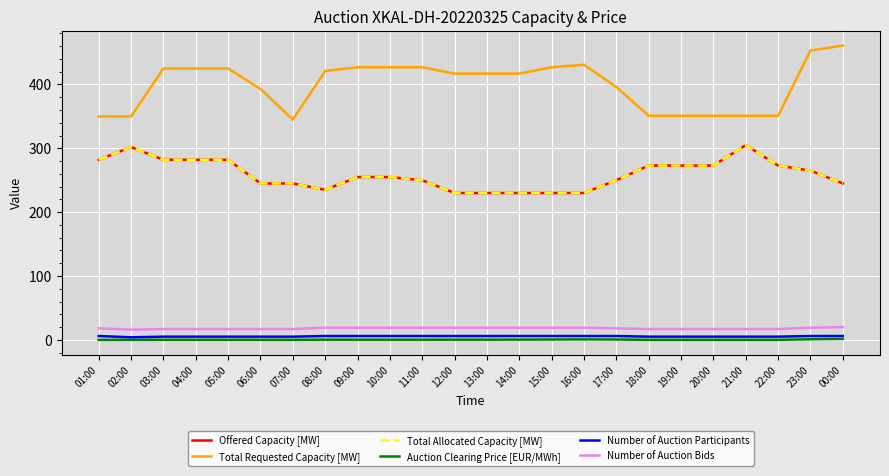

Between 05:00 and 16:00, which series saw the biggest shift?

Offered Capacity [MW]